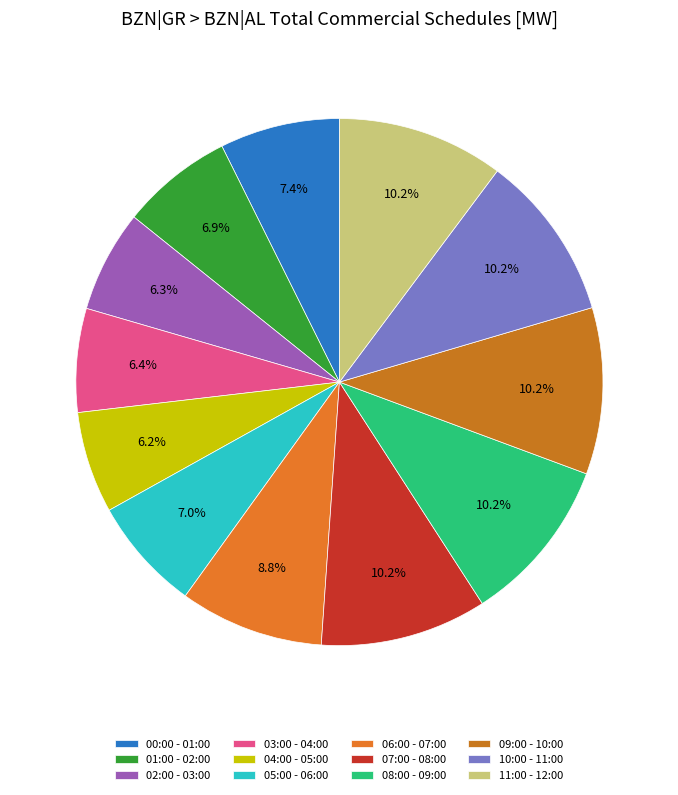

The 08:00 - 09:00 slice represents 18% of the pie. True or false?

False